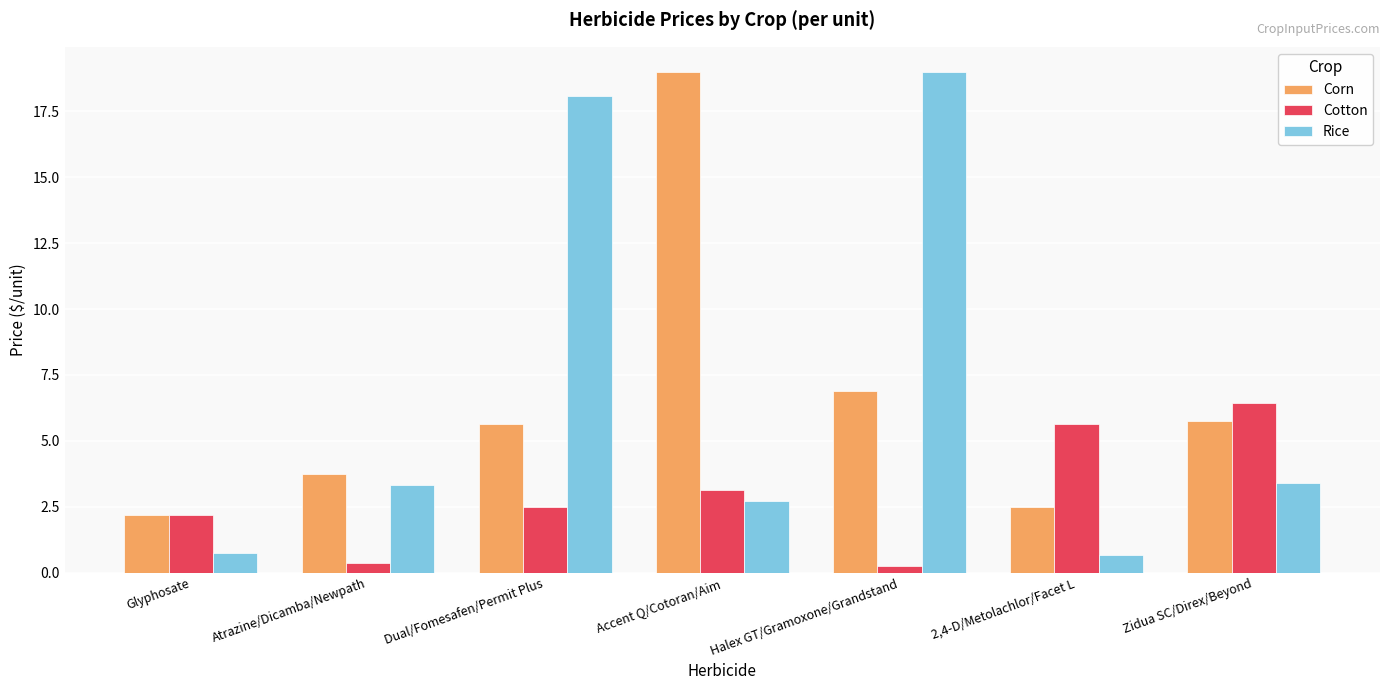

Which series has the largest total across all categories?

Rice